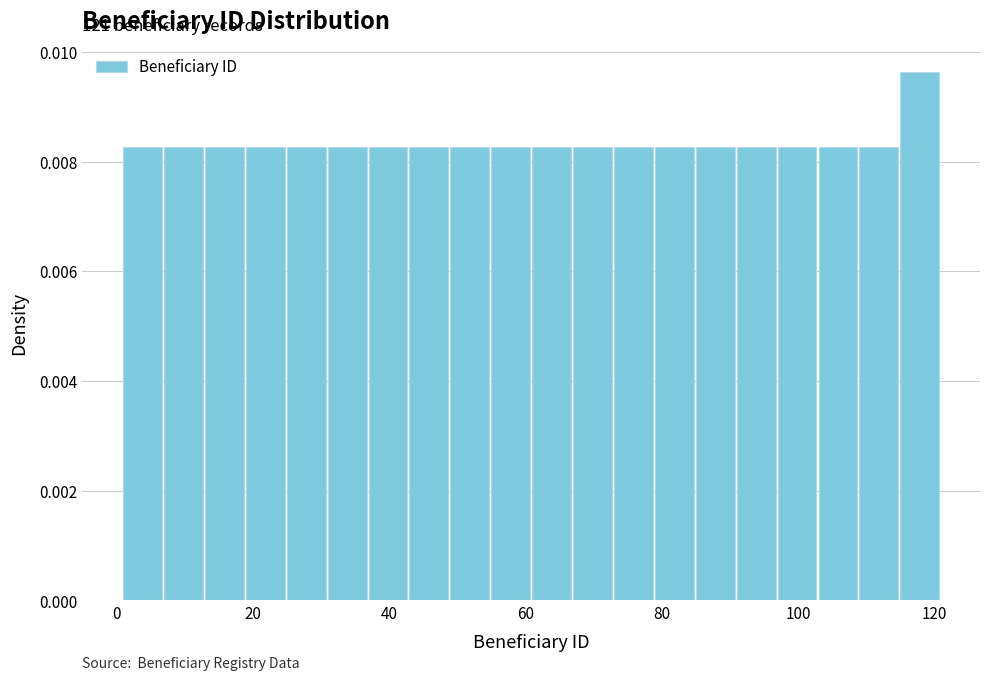

Read against the x-axis, roughly where is the centre of the tallest bar?

118